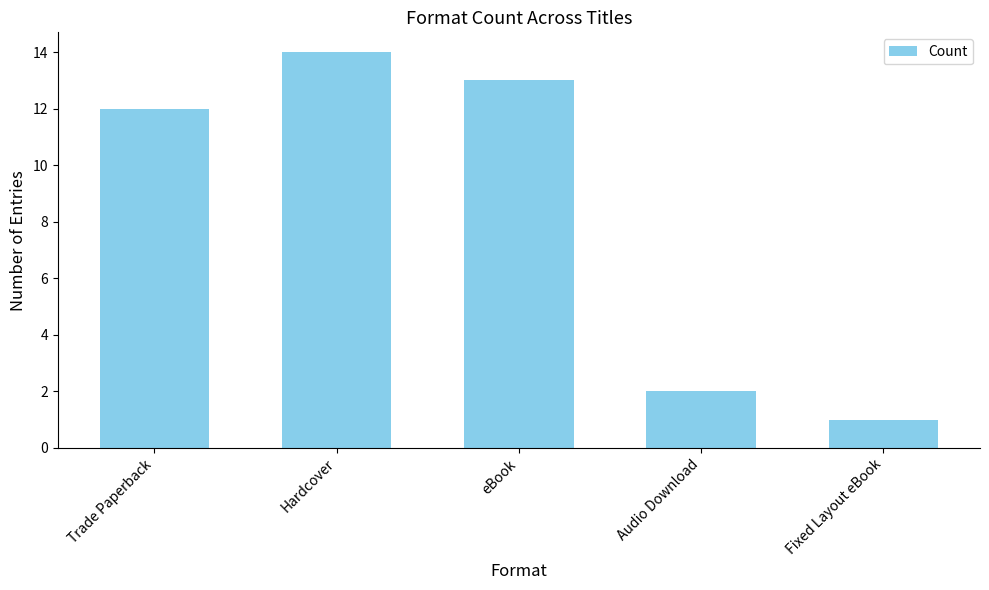

What is the difference between the second highest and second lowest values?

11